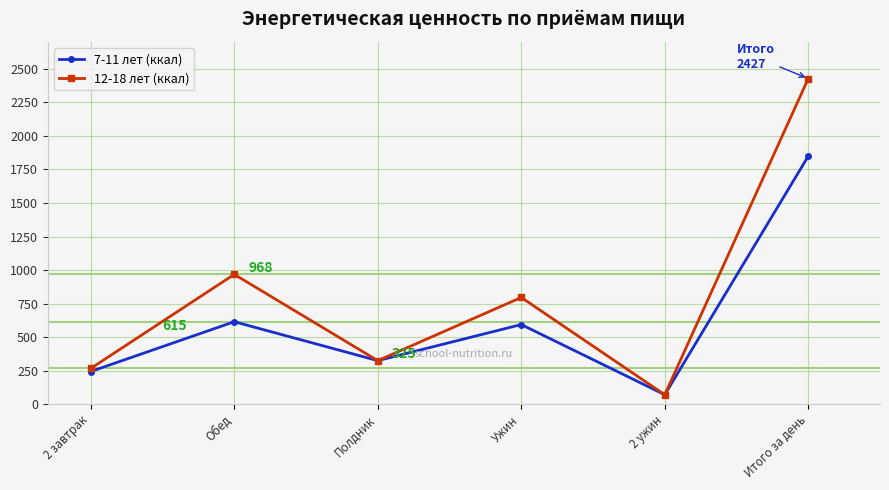

List the series in order of their overall mean, highest first.

12-18 лет (ккал), 7-11 лет (ккал)